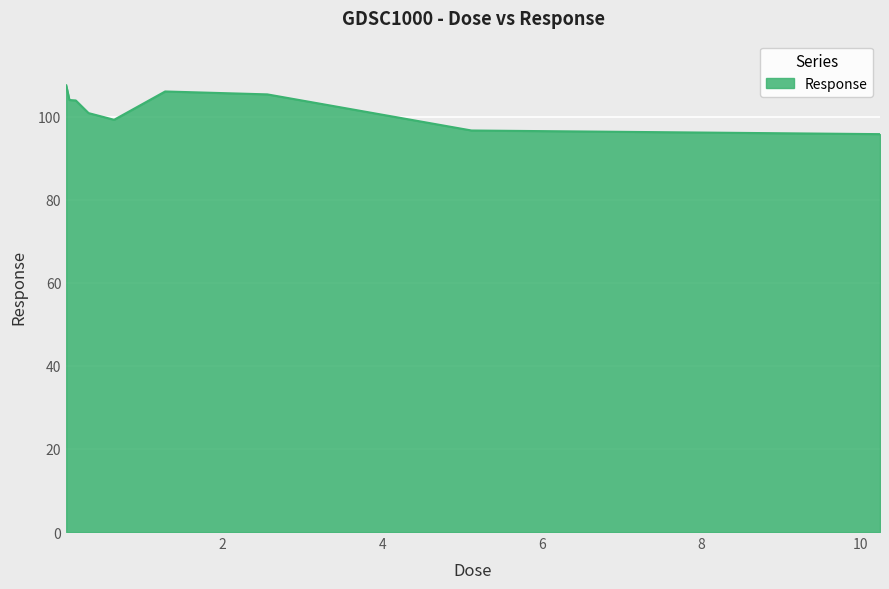

What is the minimum value shown in the chart?

95.8